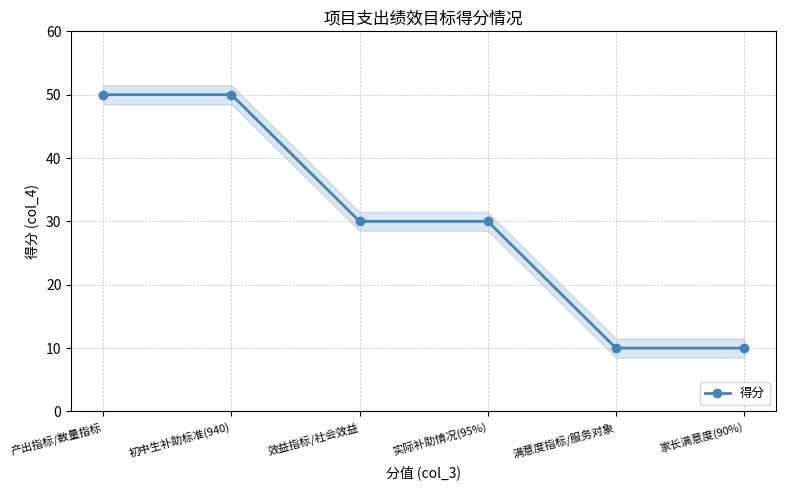

What is the average value?

30